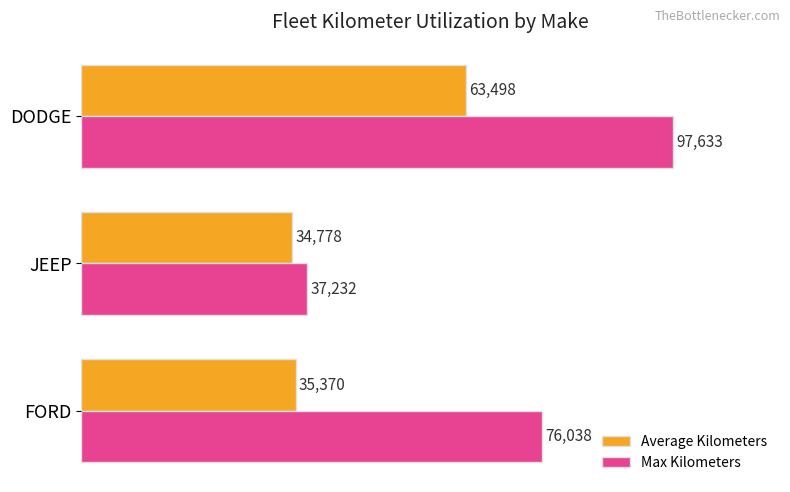

Count the number of data series in this chart.

2